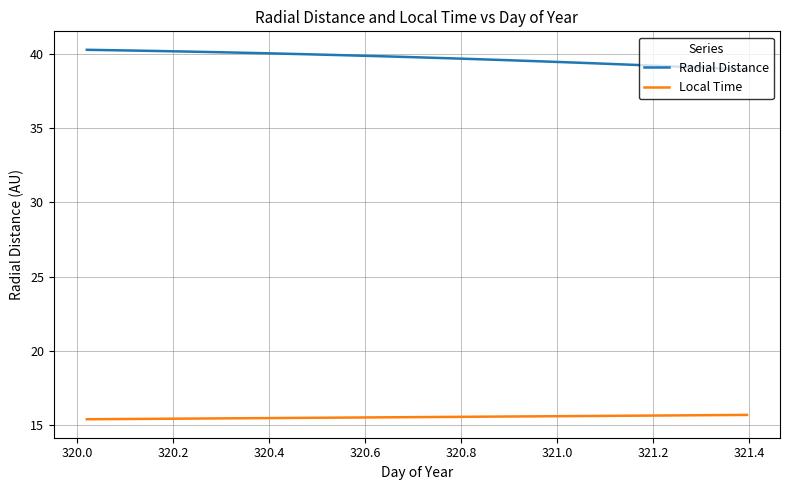

True or false: Local Time and Radial Distance intersect in this chart.

False